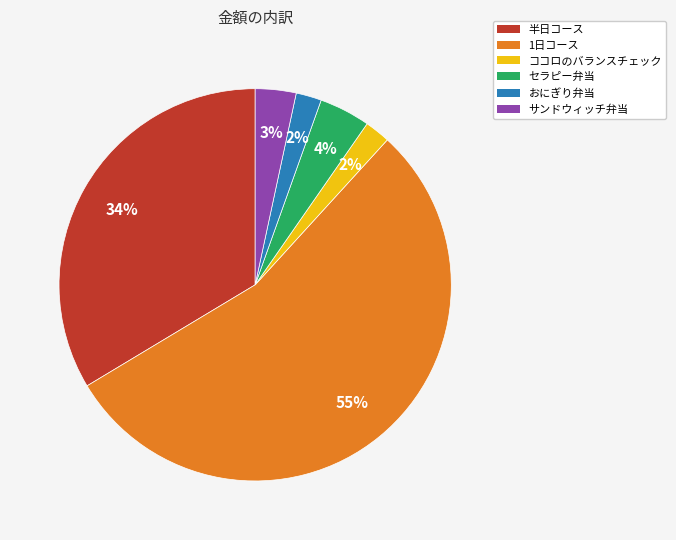

Which slice is the largest?

1日コース